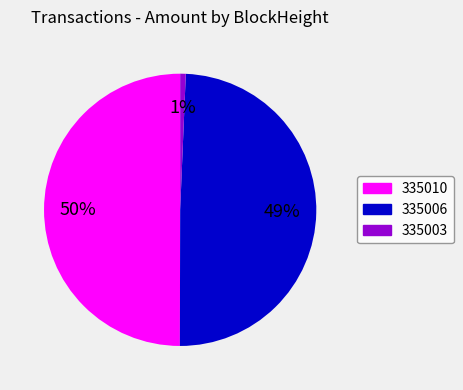

Which slice is the largest?

335010